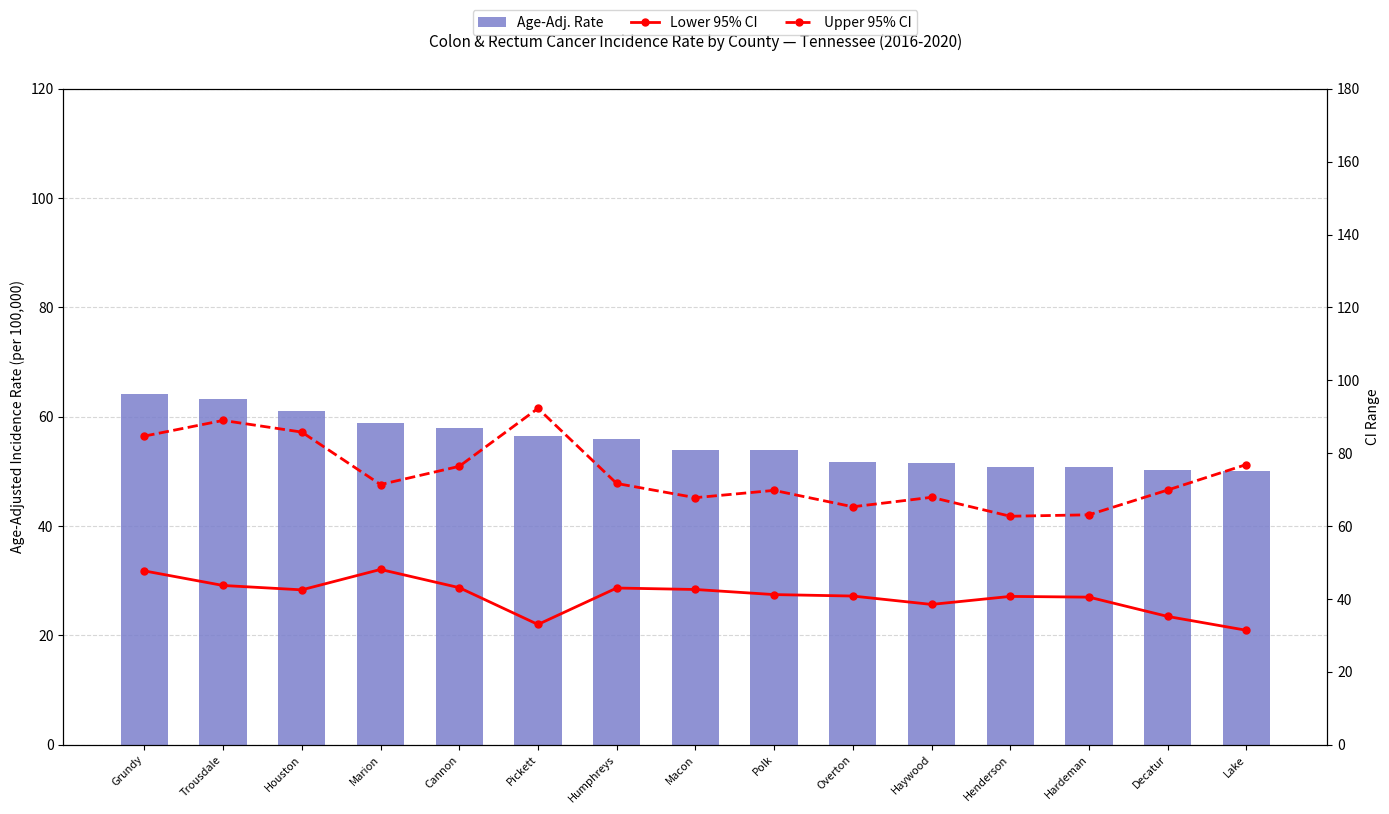

How many groups of bars are there?

15